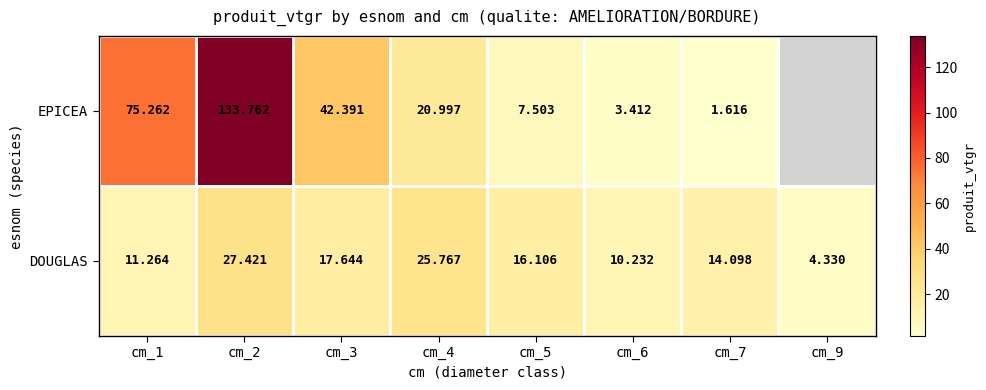

Is the value of EPICEA at cm_7 greater than the value of DOUGLAS at cm_5?

No